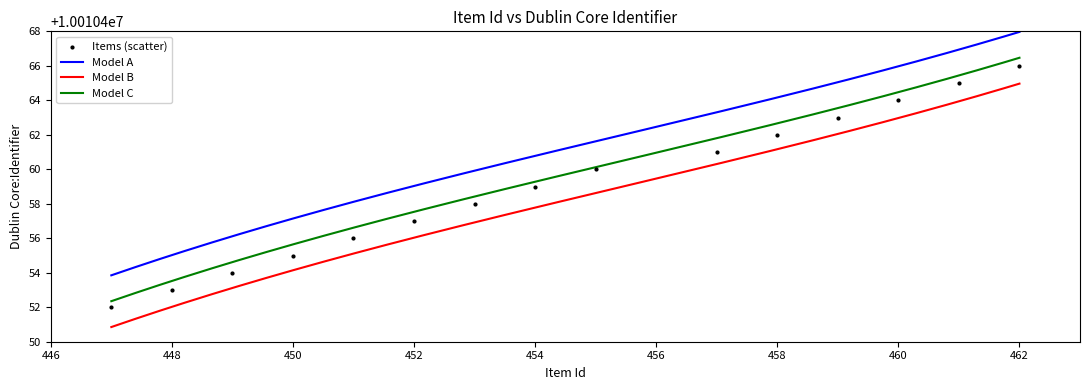

True or false: Model A and Model C intersect in this chart.

False